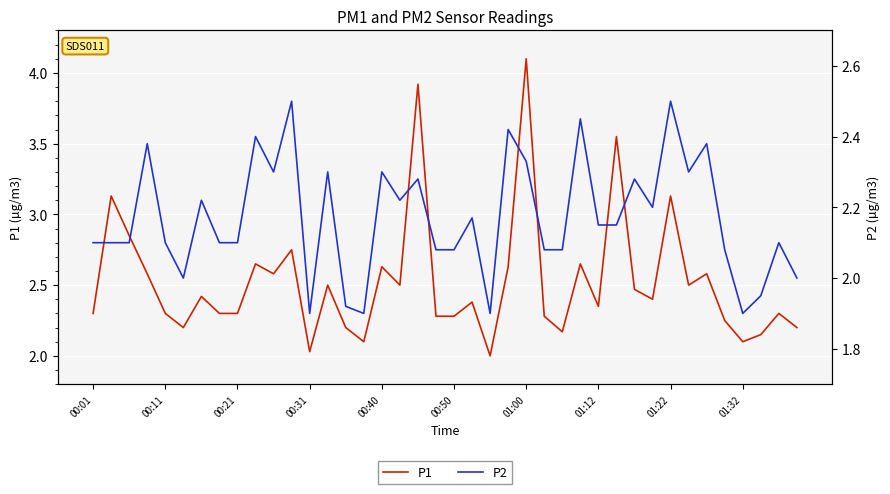

At which label does P1 reach its peak?

01:00